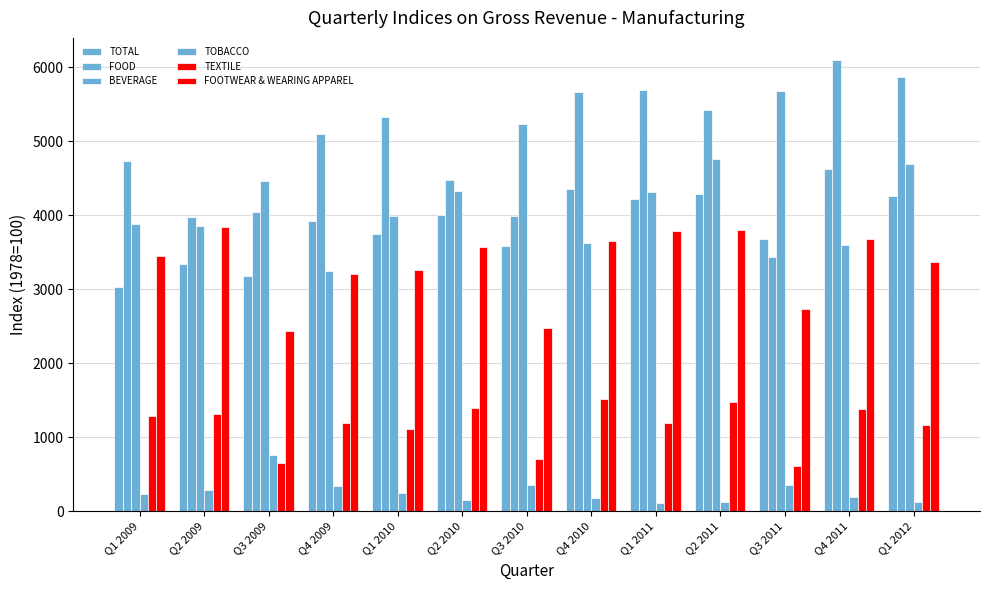

How many bars are there in total?

78